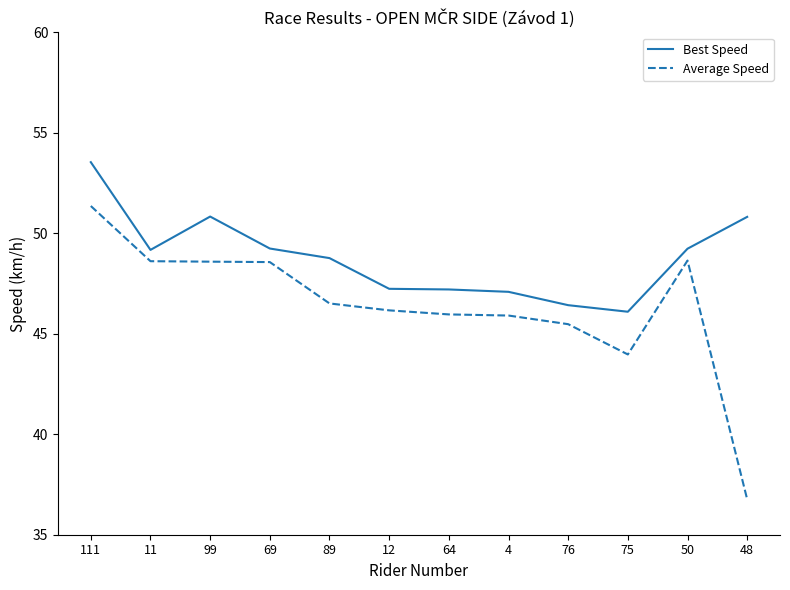

Read the Best Speed value at 99.

50.8